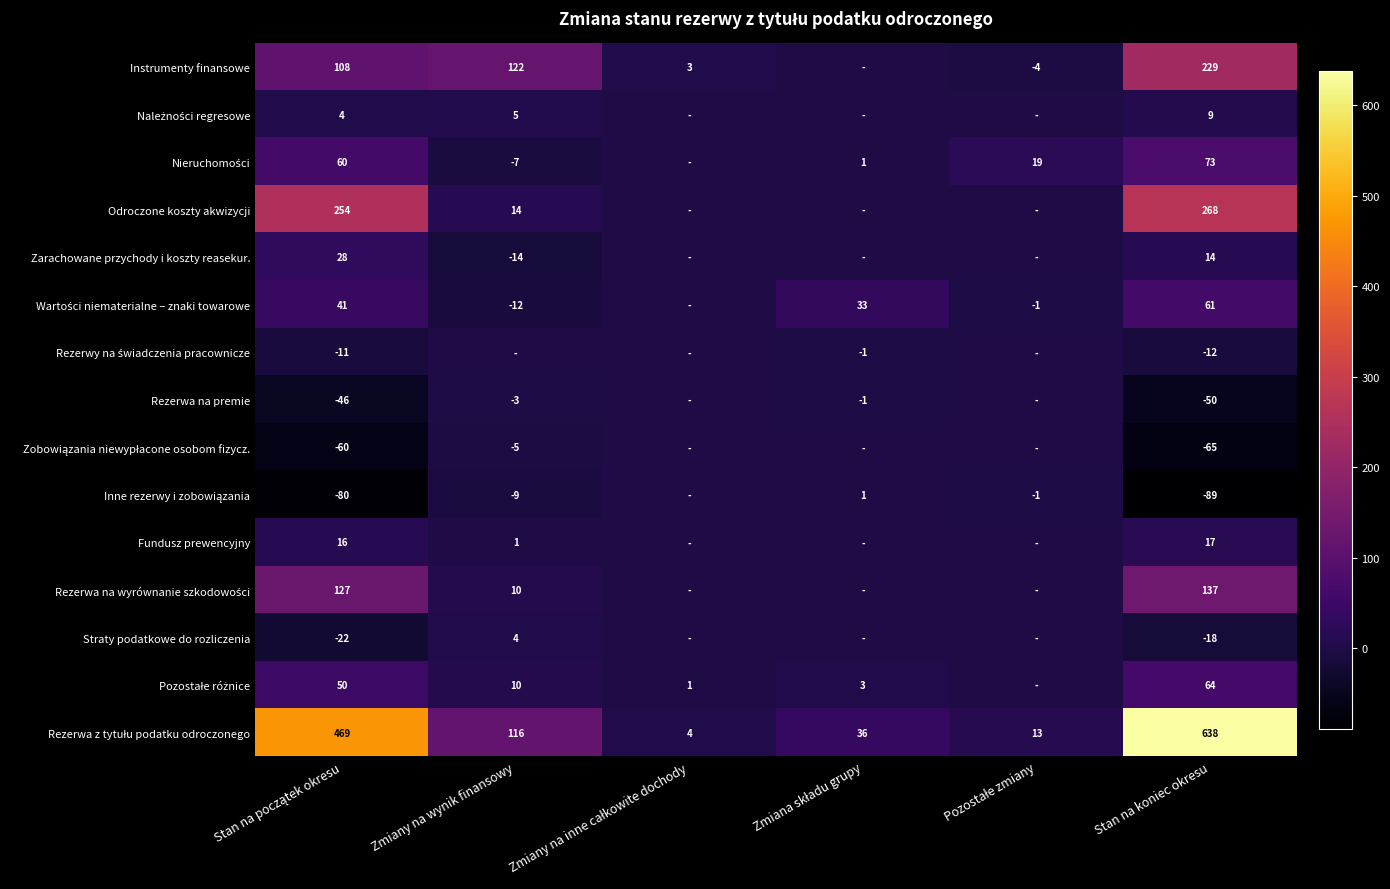

List the series in order of their peak value, highest first.

Rezerwa z tytułu podatku odroczonego, Odroczone koszty akwizycji, Instrumenty finansowe, Rezerwa na wyrównanie szkodowości, Nieruchomości, Pozostałe różnice, Wartości niematerialne – znaki towarowe, Zarachowane przychody i koszty reasekur., Fundusz prewencyjny, Należności regresowe, Straty podatkowe do rozliczenia, Inne rezerwy i zobowiązania, Rezerwy na świadczenia pracownicze, Rezerwa na premie, Zobowiązania niewypłacone osobom fizycz.